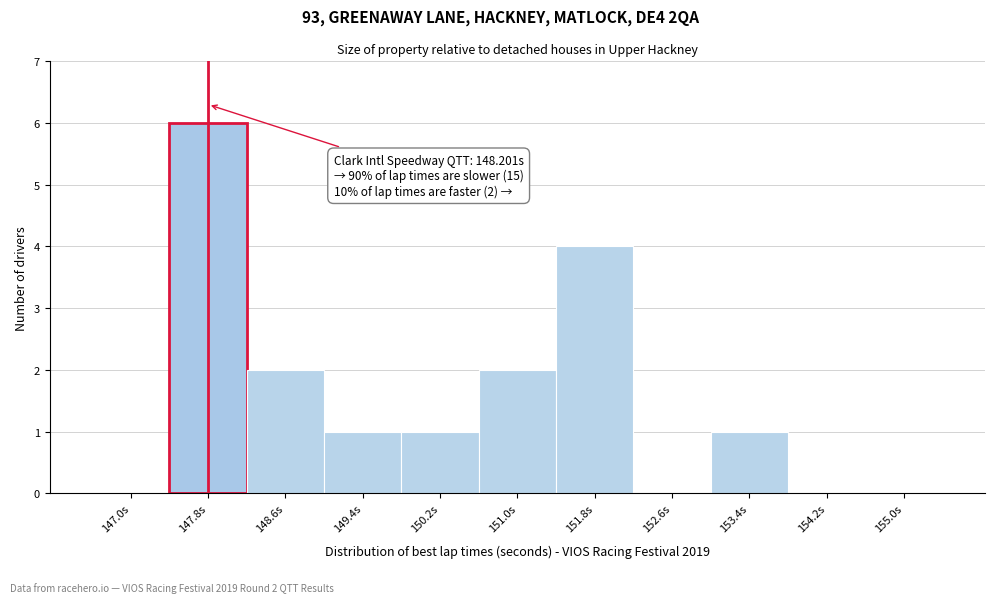

Reading left to right, what are all the values shown in this chart?

147.0s=0	147.8s=6	148.6s=2	149.4s=1	150.2s=1	151.0s=2	151.8s=4	152.6s=0	153.4s=1	154.2s=0	155.0s=0